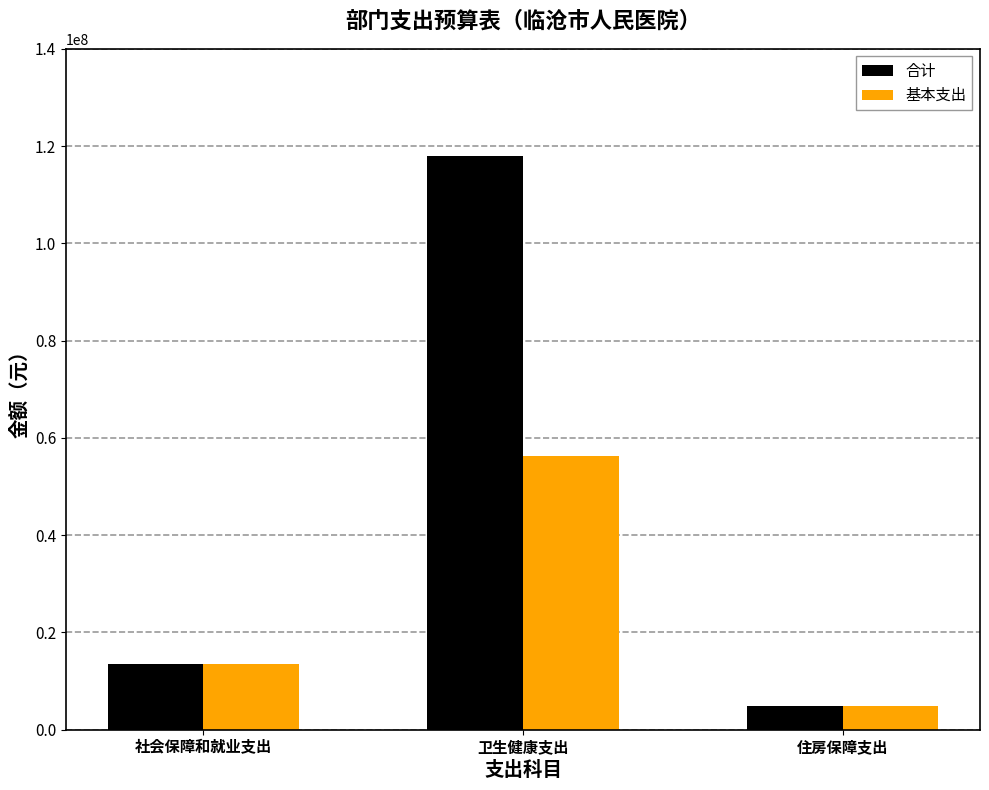

Rank the series at 卫生健康支出 from highest to lowest value.

合计, 基本支出